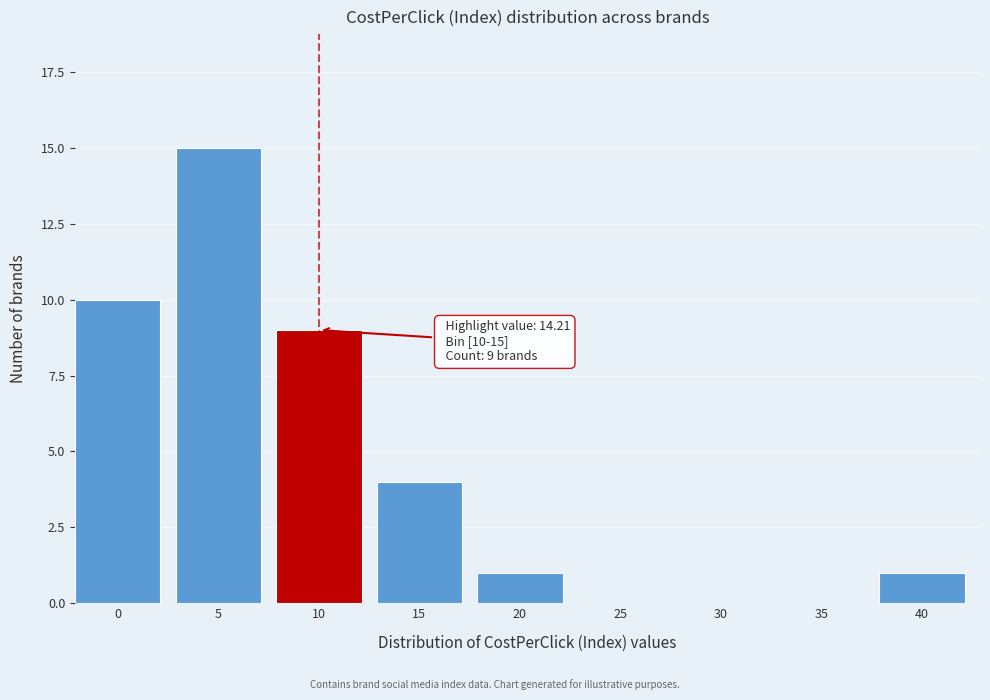

Reading right to left, transcribe all the data shown in this chart.

40=1	35=0	30=0	25=0	20=1	15=4	10=9	5=15	0=10